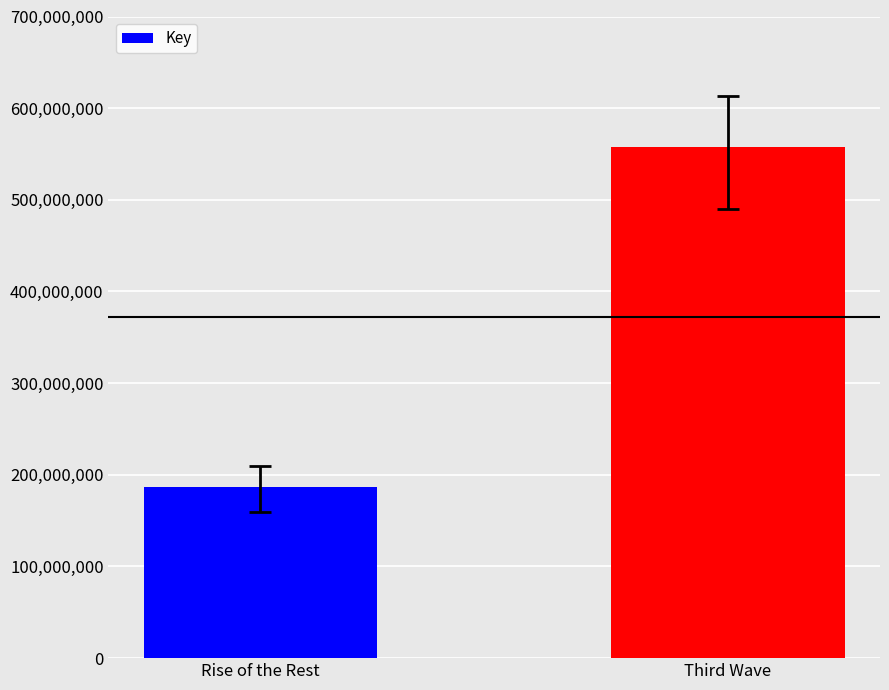

Where is the data nearest to the value 372168670?

Rise of the Rest